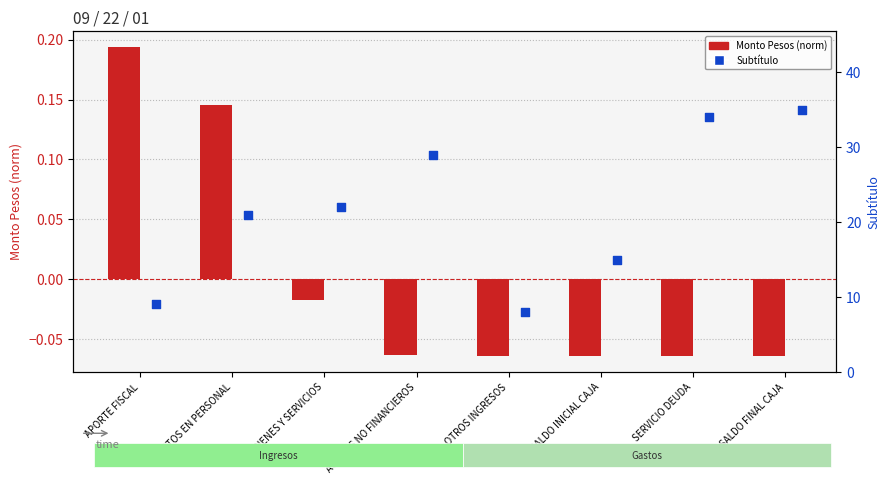

What is the total value across all series at SALDO INICIAL CAJA?

14.9